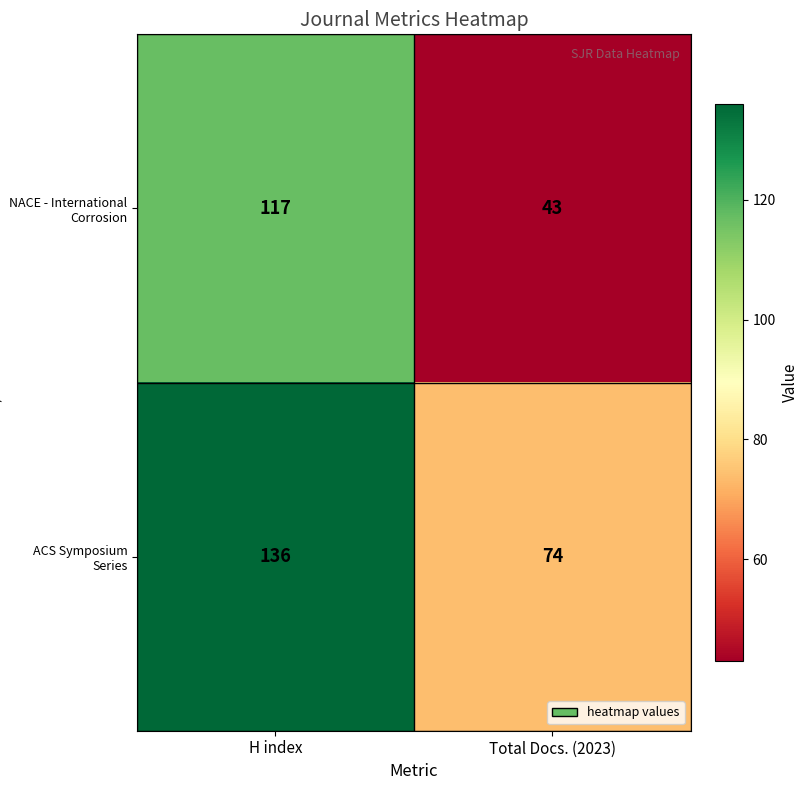

Which label corresponds to the largest value in the chart?

H index